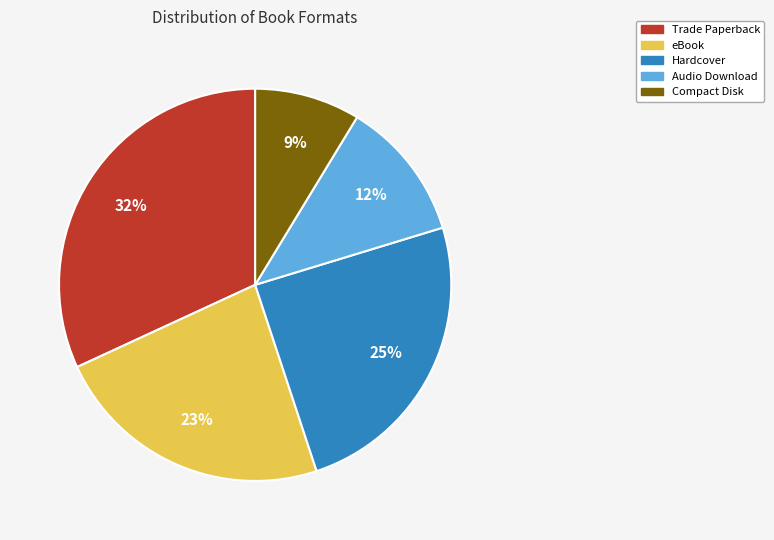

To the nearest percent, what portion does Audio Download represent?

12%